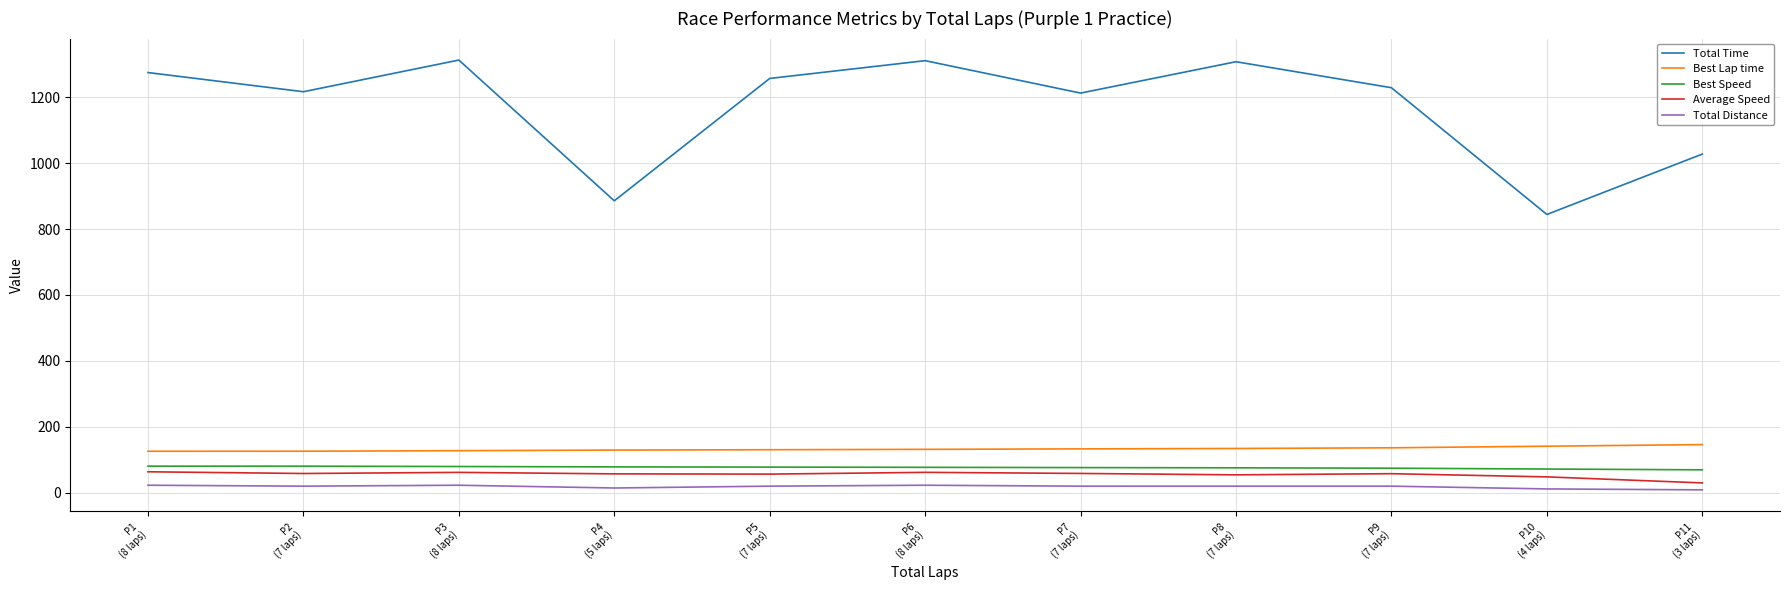

True or false: Total Distance has a value of 22.4 at P3
(8 laps).

True